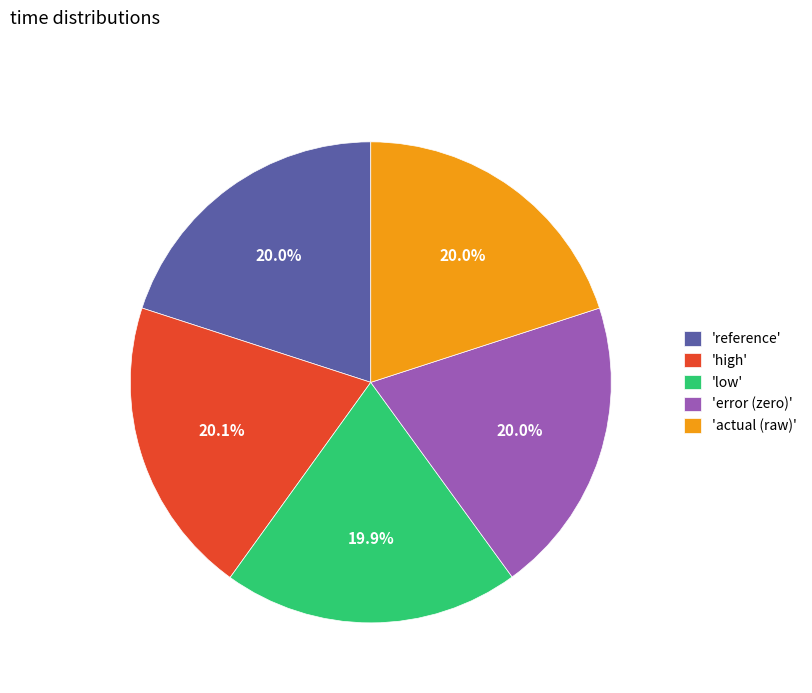

Approximately how many times larger is the value at 'actual (raw)' compared to 'reference'?

1.0